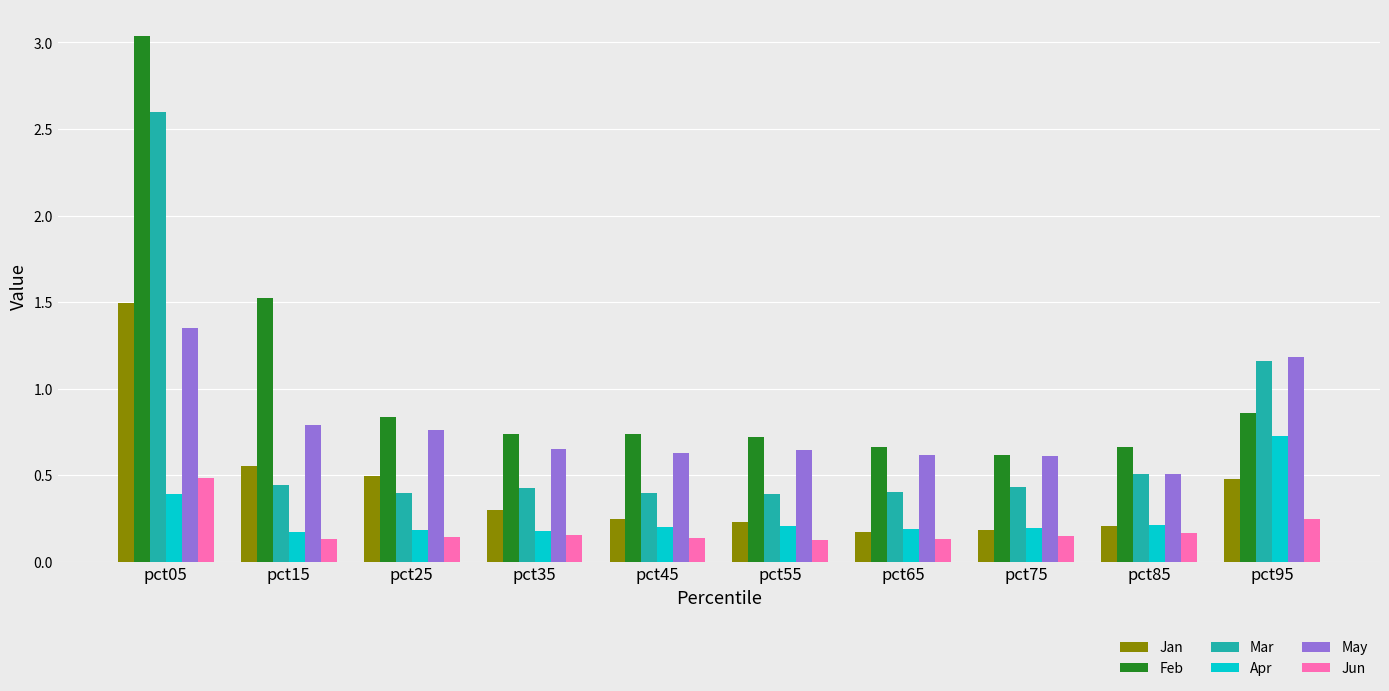

At pct45, list the series in order from smallest to largest.

Jun, Apr, Jan, Mar, May, Feb